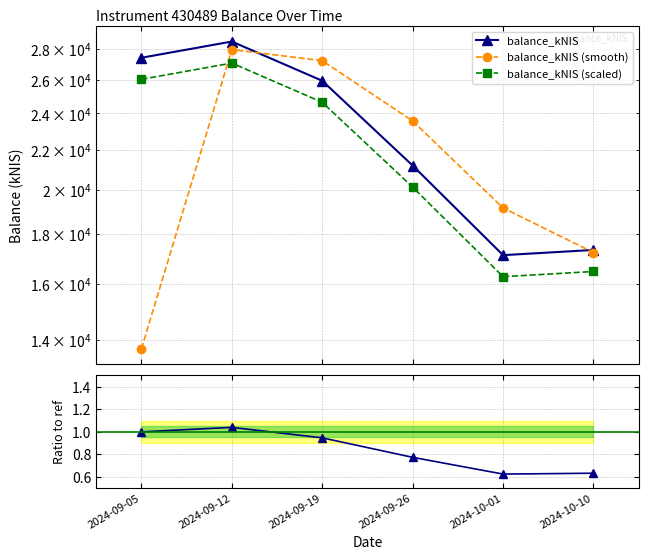

How many categories are shown in the chart?

6